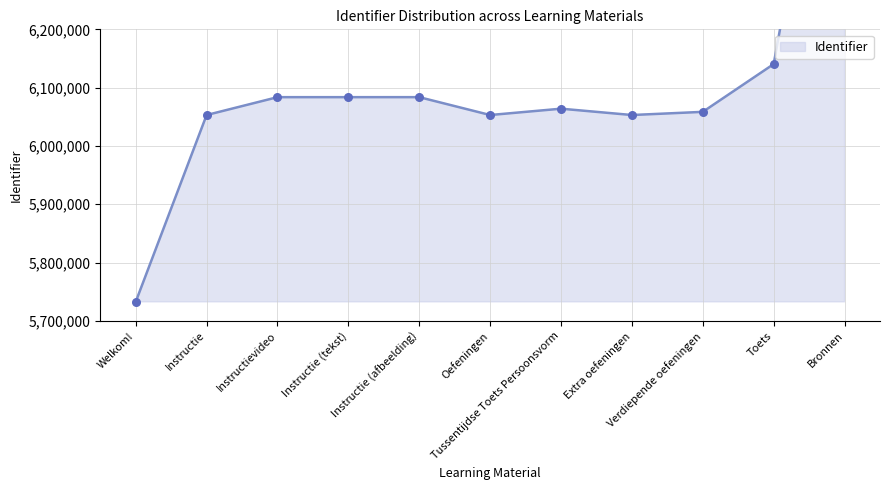

What is the ratio of the value at Instructievideo to the value at Instructie?

1.0